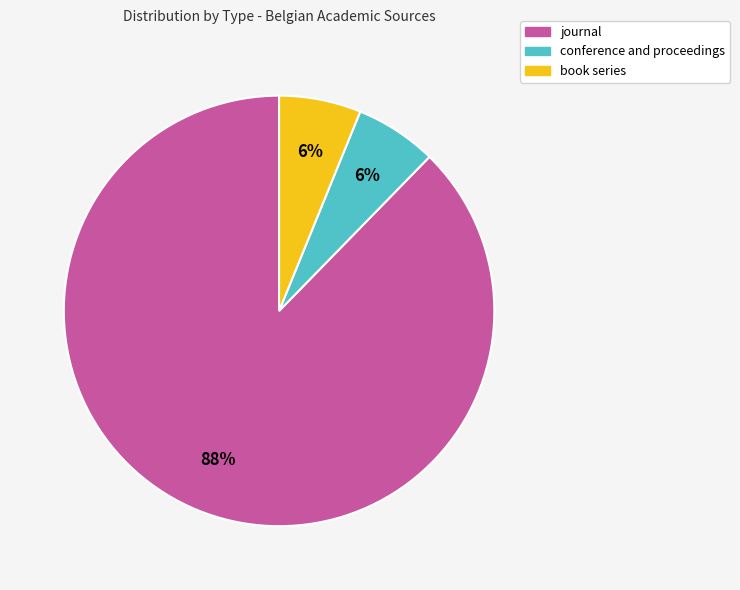

Which category has the biggest portion of the pie?

journal